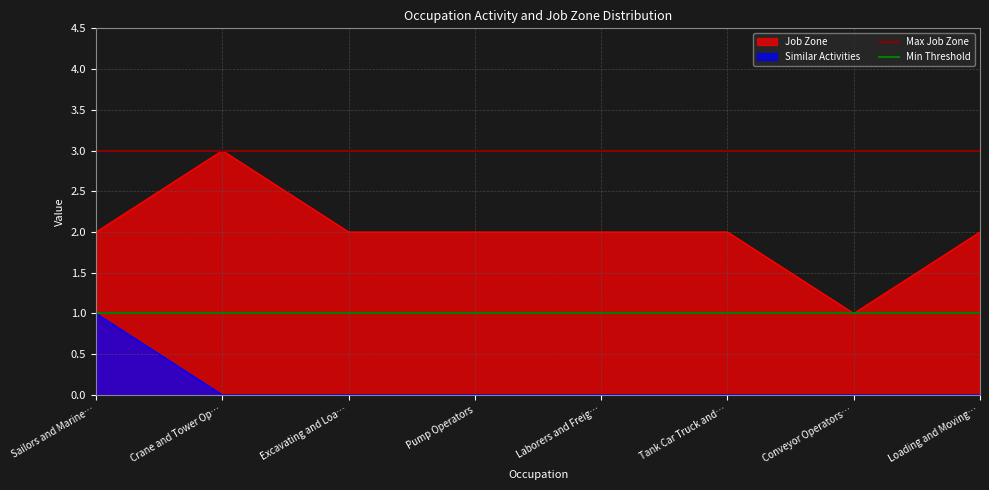

What is the sum of the Max Job Zone values at Sailors and Marine… and Crane and Tower Op…?

6